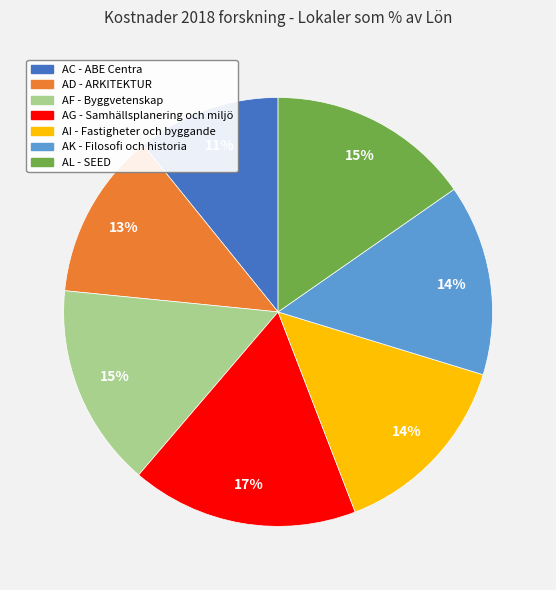

Between AK - Filosofi och historia and AC - ABE Centra, which is larger?

AK - Filosofi och historia